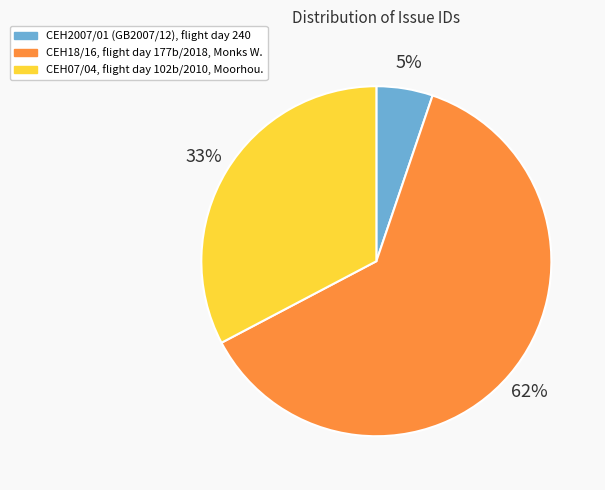

Rank the categories by value from lowest to highest.

CEH2007/01 (GB2007/12), CEH07/04, flight day 102b/2010, CEH18/16, flight day 177b/2018